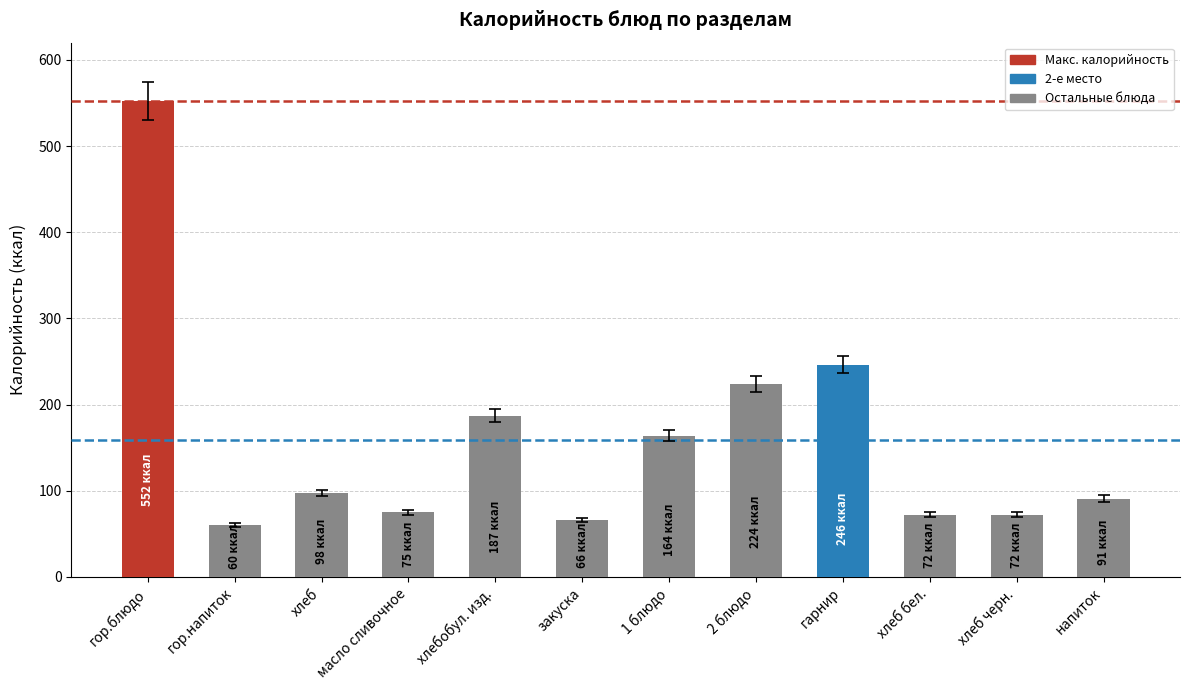

Is it true that the value at гор.напиток is 60.0?

True